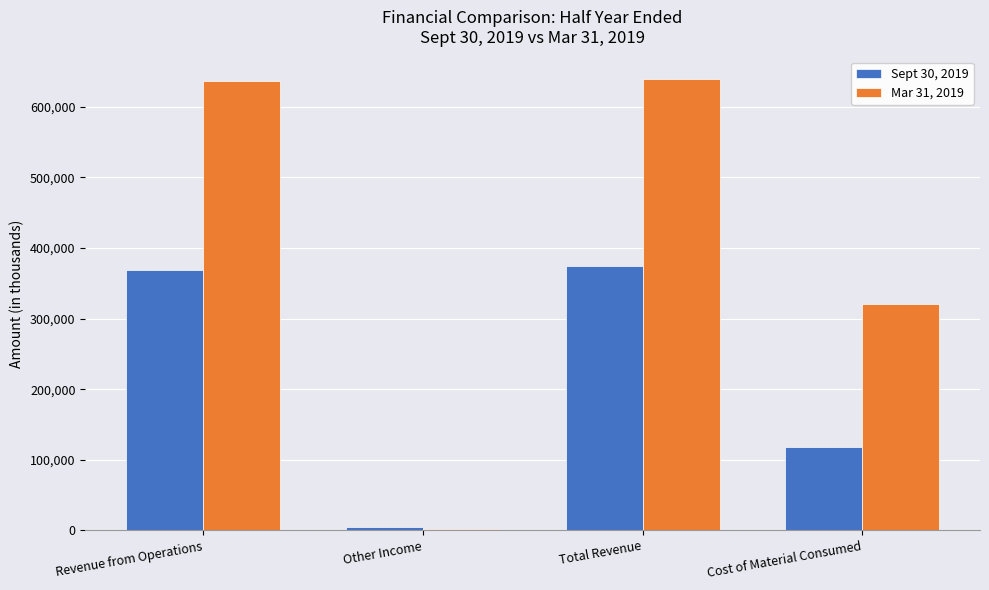

What is the label of the 4th bar from the left?

Cost of Material Consumed